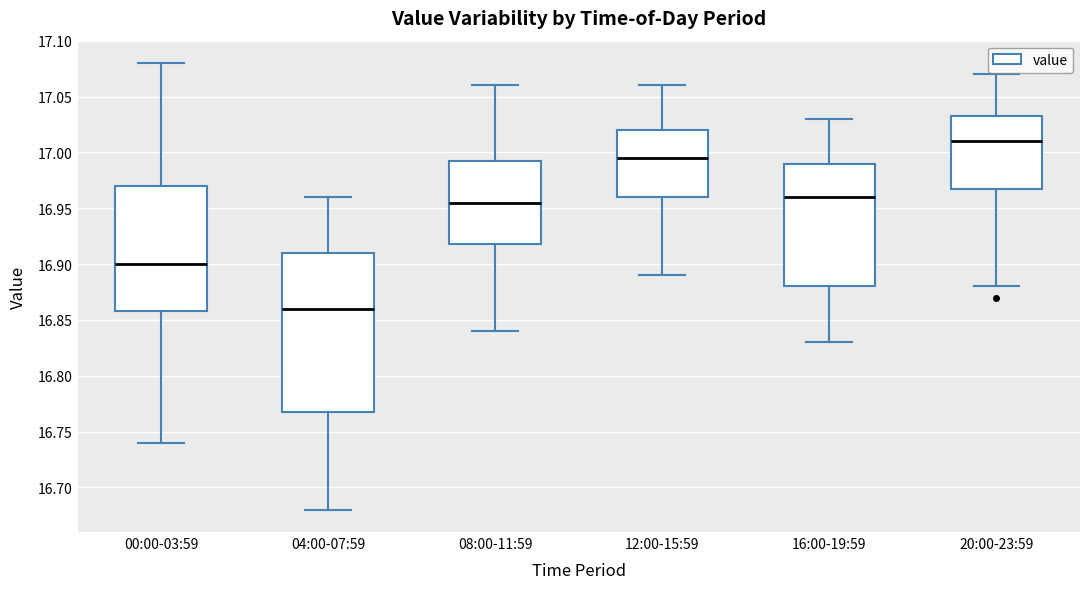

Reading left to right, transcribe this box plot: for each box, give where its median line is, the range the box spans, and where its two whiskers end, as read against the y-axis. The values are not printed on the chart, so give them approximately, as read against the axis.

00:00-03:59: median 16.900, box 16.860 to 16.970, whiskers 16.740 to 17.080
04:00-07:59: median 16.860, box 16.770 to 16.910, whiskers 16.680 to 16.960
08:00-11:59: median 16.955, box 16.920 to 16.995, whiskers 16.840 to 17.060
12:00-15:59: median 16.995, box 16.960 to 17.020, whiskers 16.890 to 17.060
16:00-19:59: median 16.960, box 16.880 to 16.990, whiskers 16.830 to 17.030
20:00-23:59: median 17.010, box 16.970 to 17.035, whiskers 16.880 to 17.070